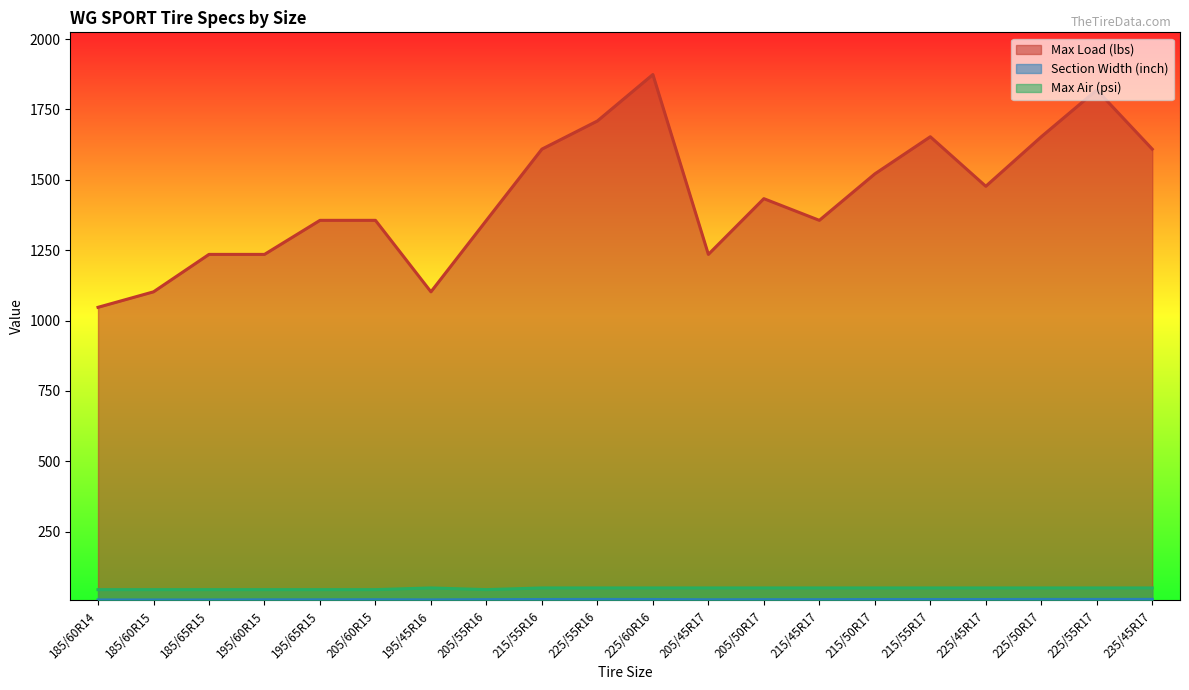

Reading left to right, list all the values displayed in this chart.

Max Load (lbs): 1047.0	1102.0	1235.0	1235.0	1356.0	1356.0	1102.0	1356.0	1609.0	1709.0	1874.0	1235.0	1433.0	1356.0	1521.0	1653.0	1477.0	1653.0	1819.0	1609.0
Section Width (inch): 7.4	7.4	7.4	7.9	7.9	8.2	7.7	8.4	8.9	9.2	9.0	8.1	8.4	8.4	8.9	8.9	8.9	9.2	9.2	9.3
Max Air (psi): 44.0	44.0	44.0	44.0	44.0	44.0	50.0	44.0	50.0	50.0	50.0	50.0	50.0	50.0	50.0	50.0	50.0	50.0	50.0	50.0